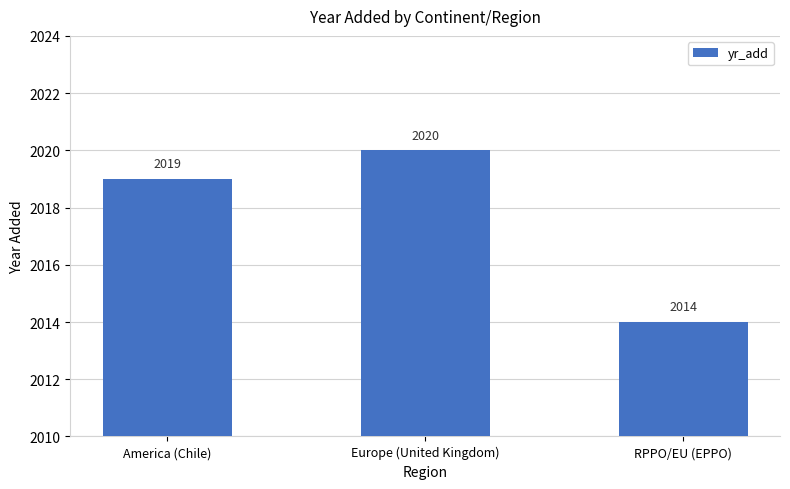

How many values are between 2014 and 2020?

3